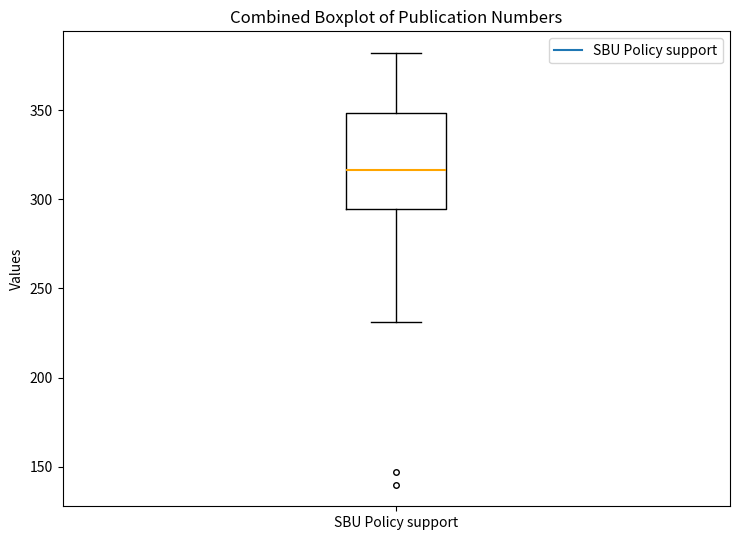

Transcribe this box plot: give where the median line is, the range the box spans, and where the two whiskers end, as read against the y-axis. The values are not printed on the chart, so give them approximately, as read against the axis.

median 315, box 295 to 350, whiskers 230 to 380